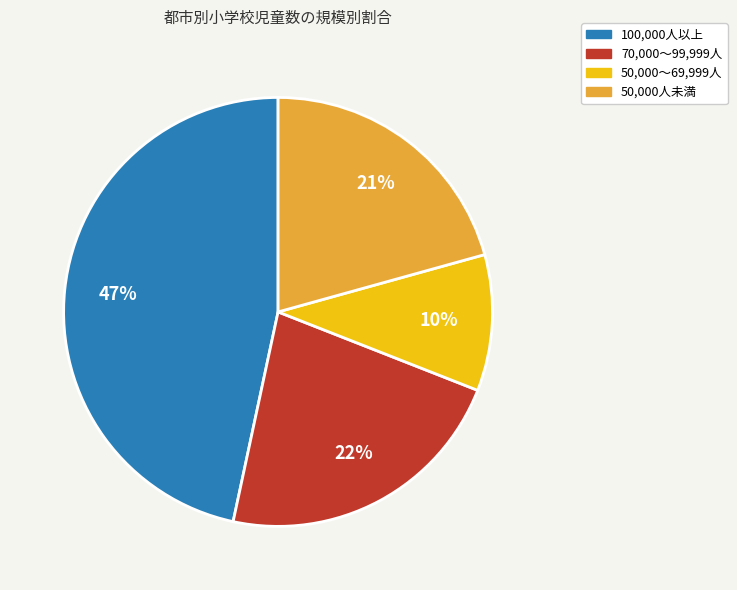

To the nearest percent, what is the average slice percentage?

25%